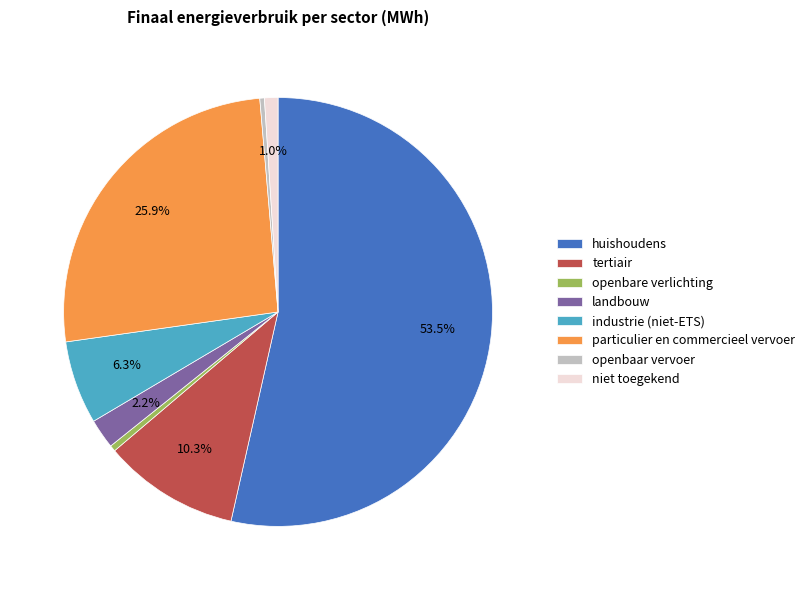

Does openbare verlichting account for over 50% of the chart?

No